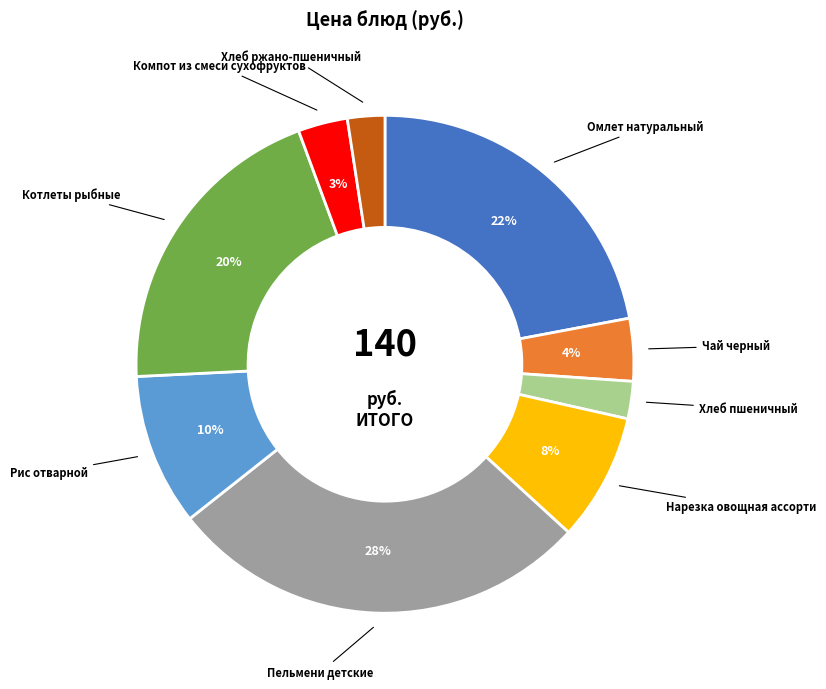

Is there a majority slice in this chart?

No